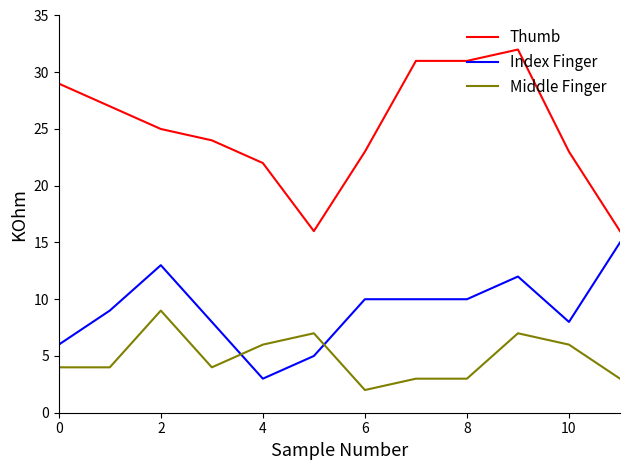

Which series has the largest range (max minus min)?

Thumb